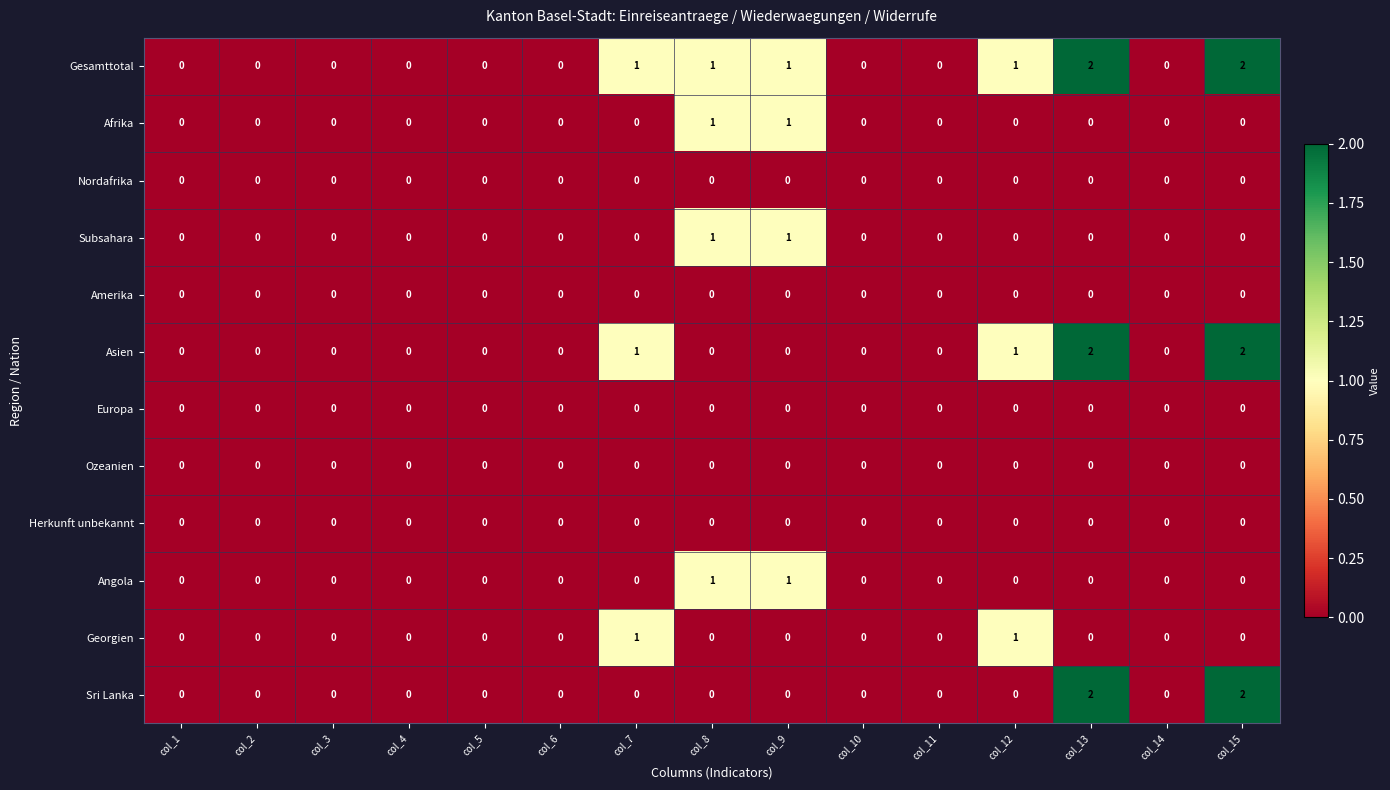

What is the total value across all series at col_8?

4